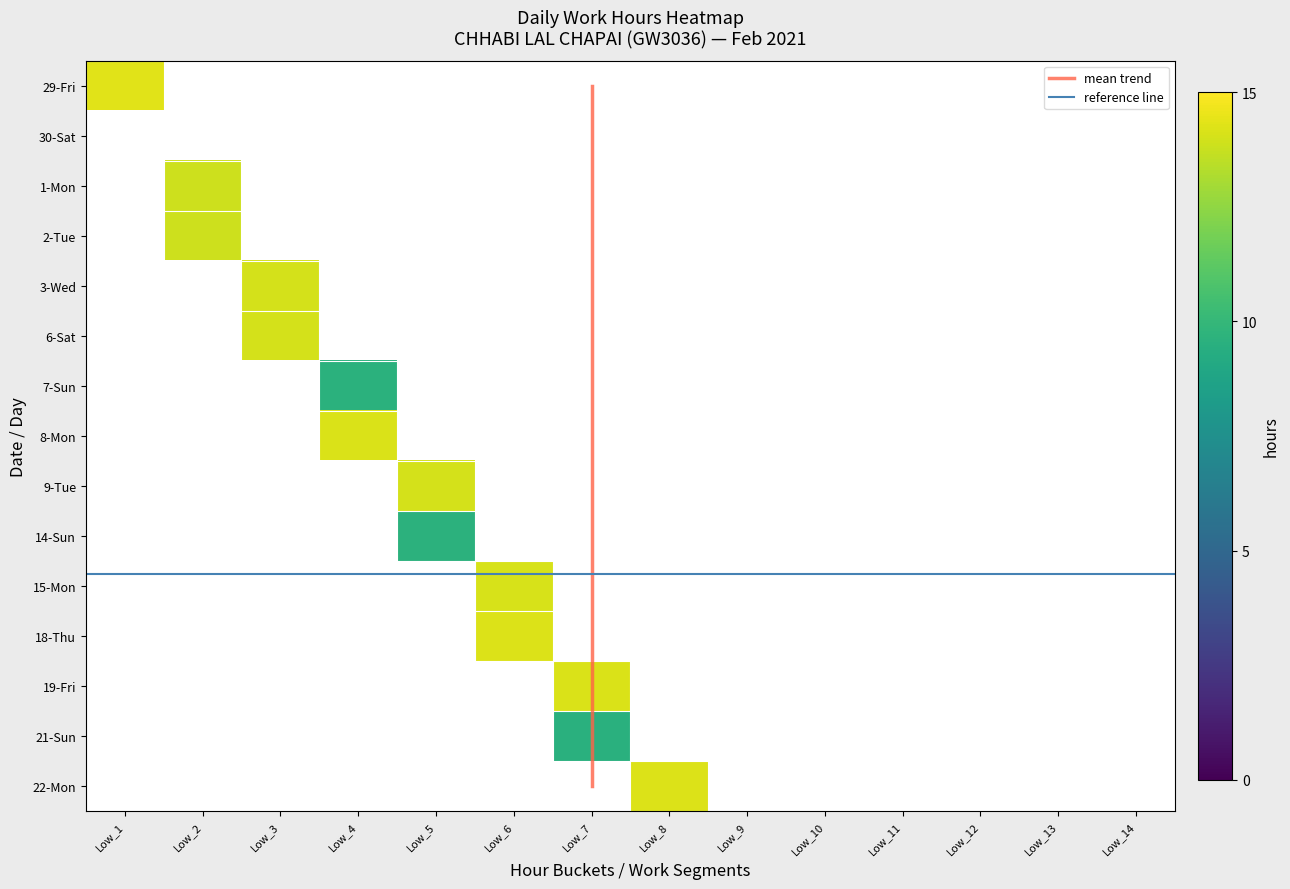

Between Low_10 and Low_11, which series saw the biggest shift?

29-Fri